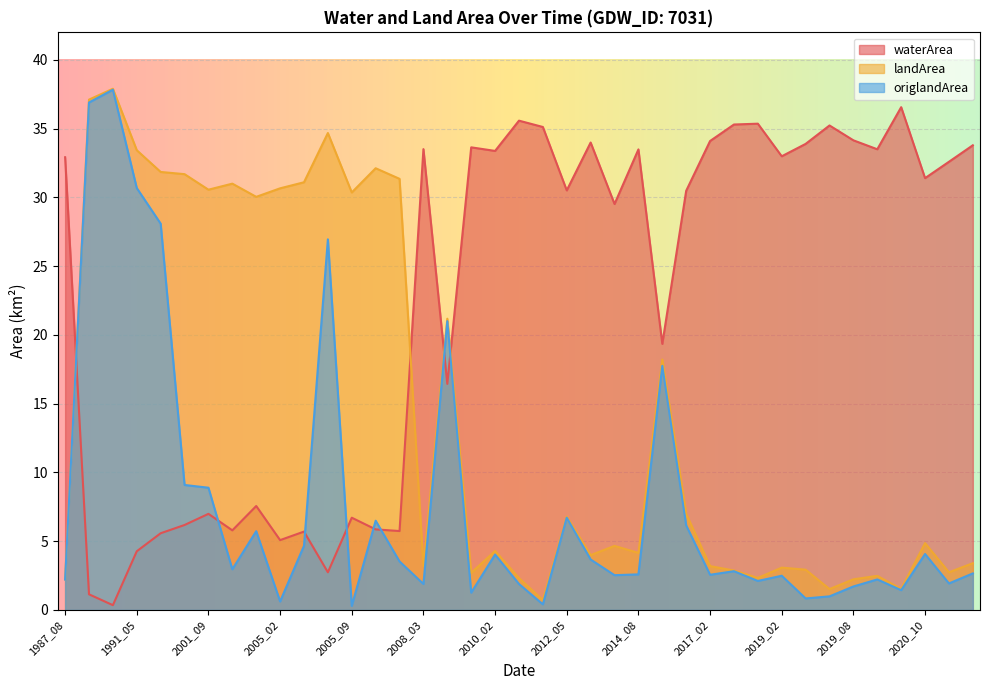

What is the approximate value of landArea at 2005_03?

31.1